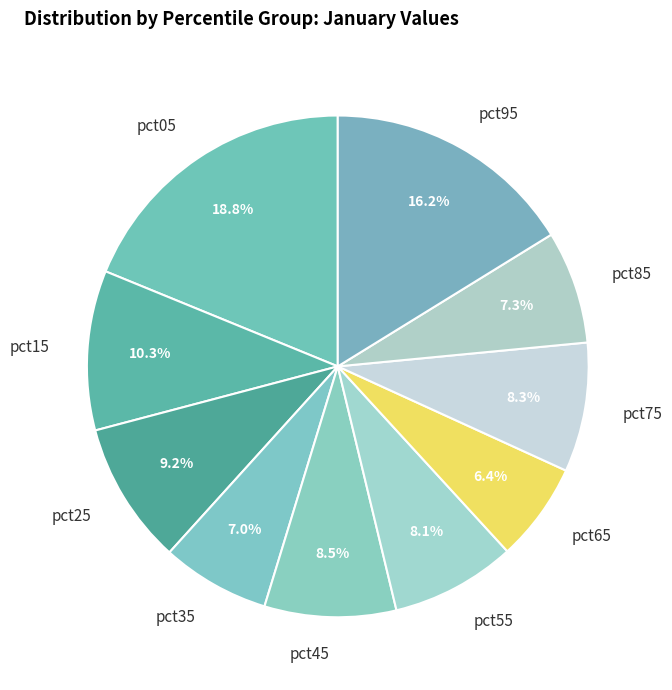

The pct65 slice represents 6% of the pie. True or false?

True